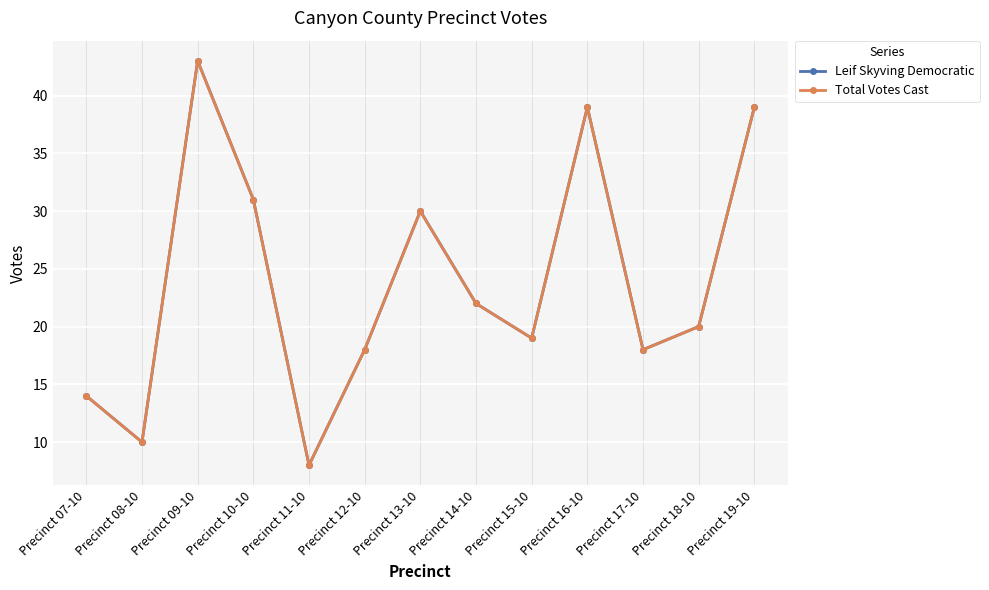

Reading left to right, transcribe all the data shown in this chart.

Leif Skyving Democratic: 14	10	43	31	8	18	30	22	19	39	18	20	39
Total Votes Cast: 14	10	43	31	8	18	30	22	19	39	18	20	39